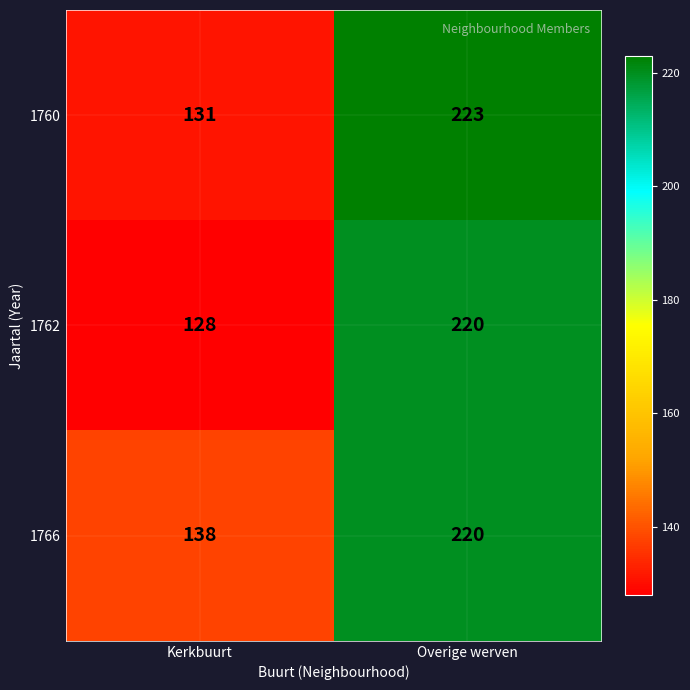

Reading left to right, what are all the values shown in this chart?

1760: 131	223
1762: 128	220
1766: 138	220